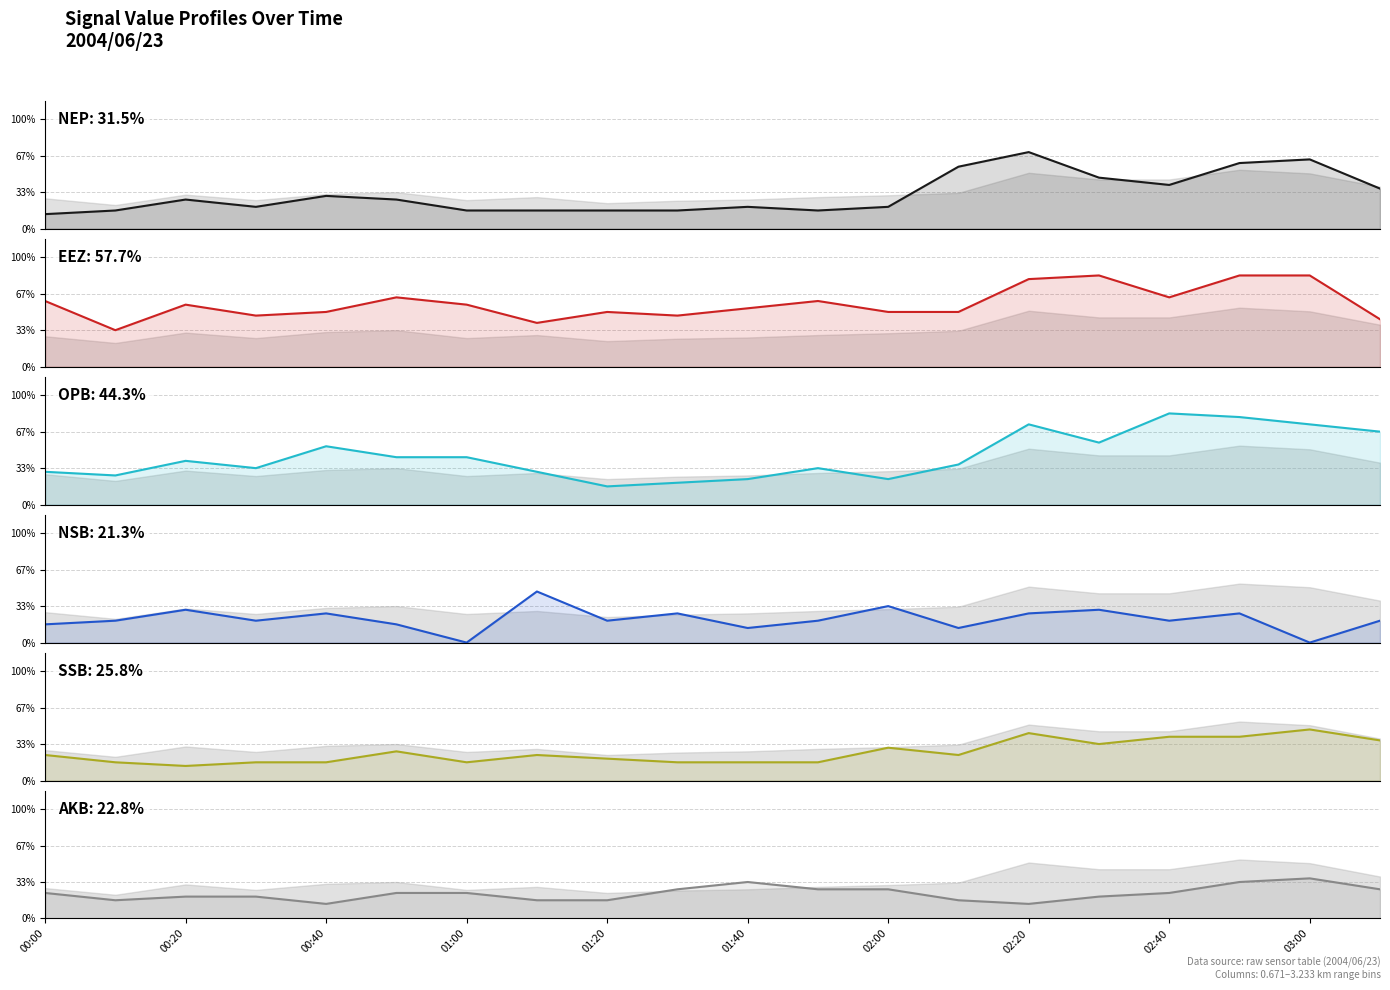

How many interior local valleys does the col_2 (0.868) series have?

5